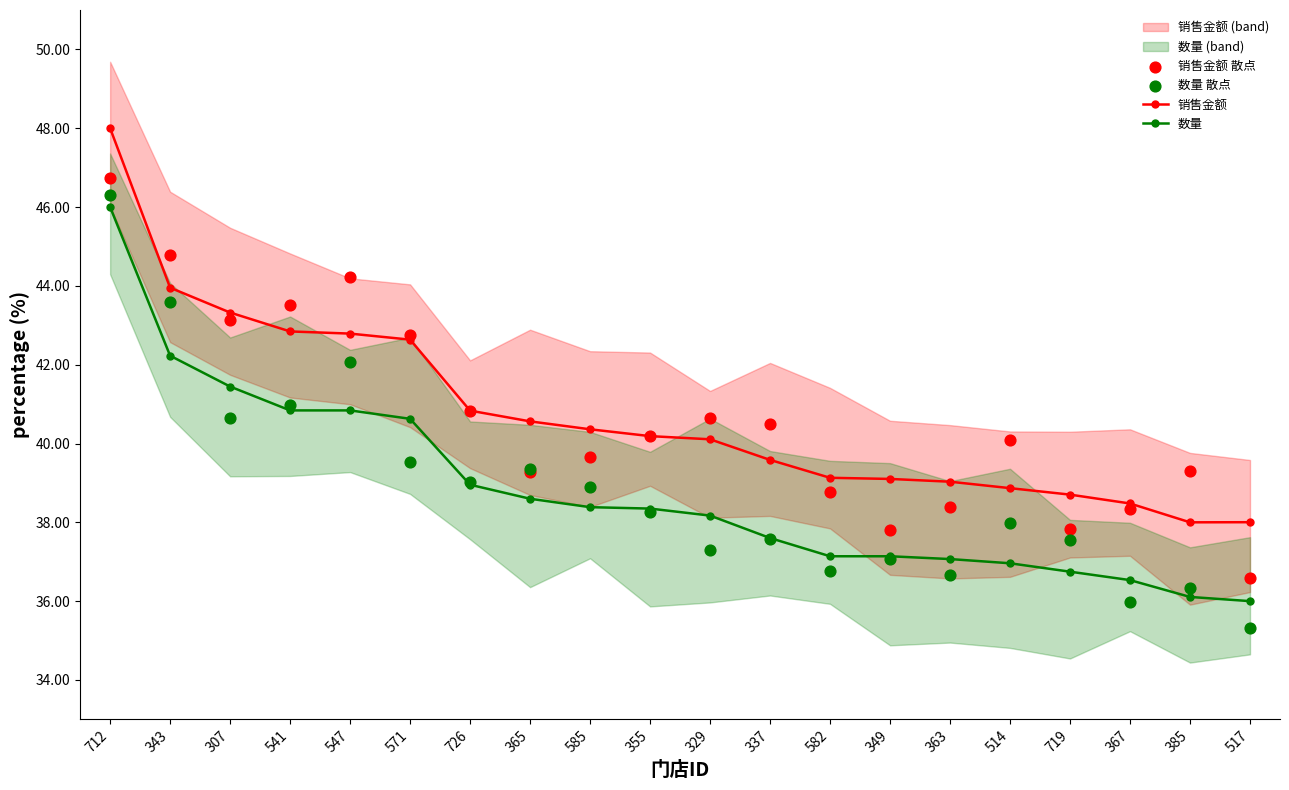

At how many categories does at least one series exceed 38?

20